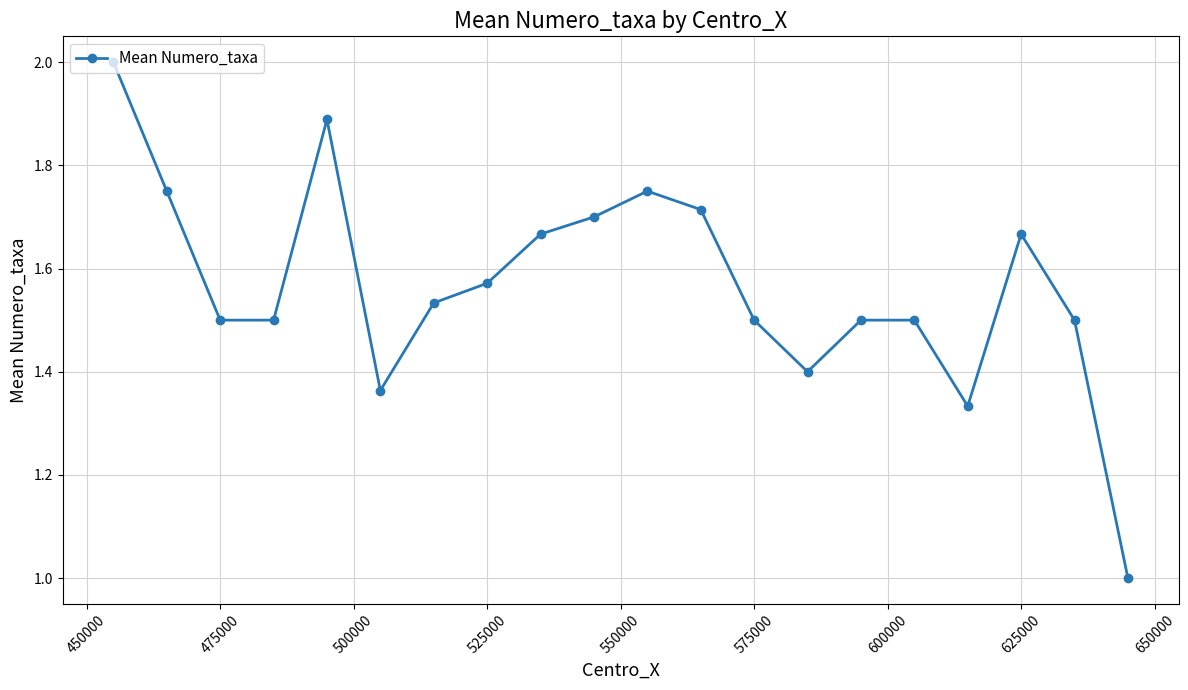

True or false: there are more than 2 points higher than both neighbors.

True